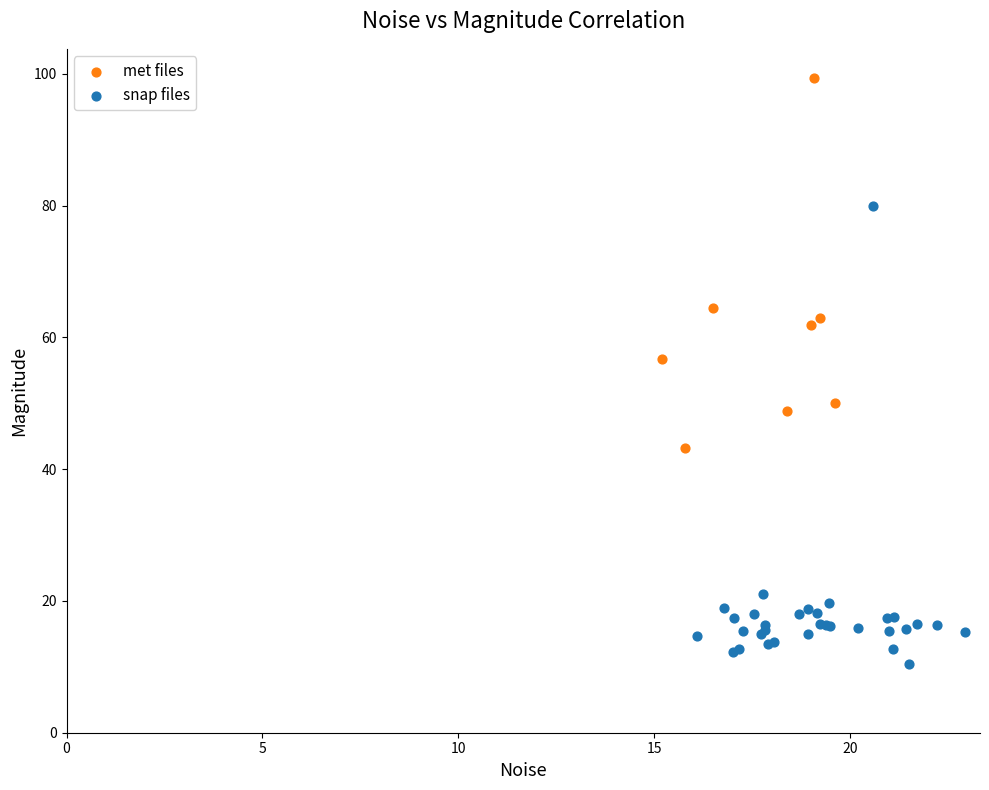

What are all the series names shown in the legend?

met files, snap files